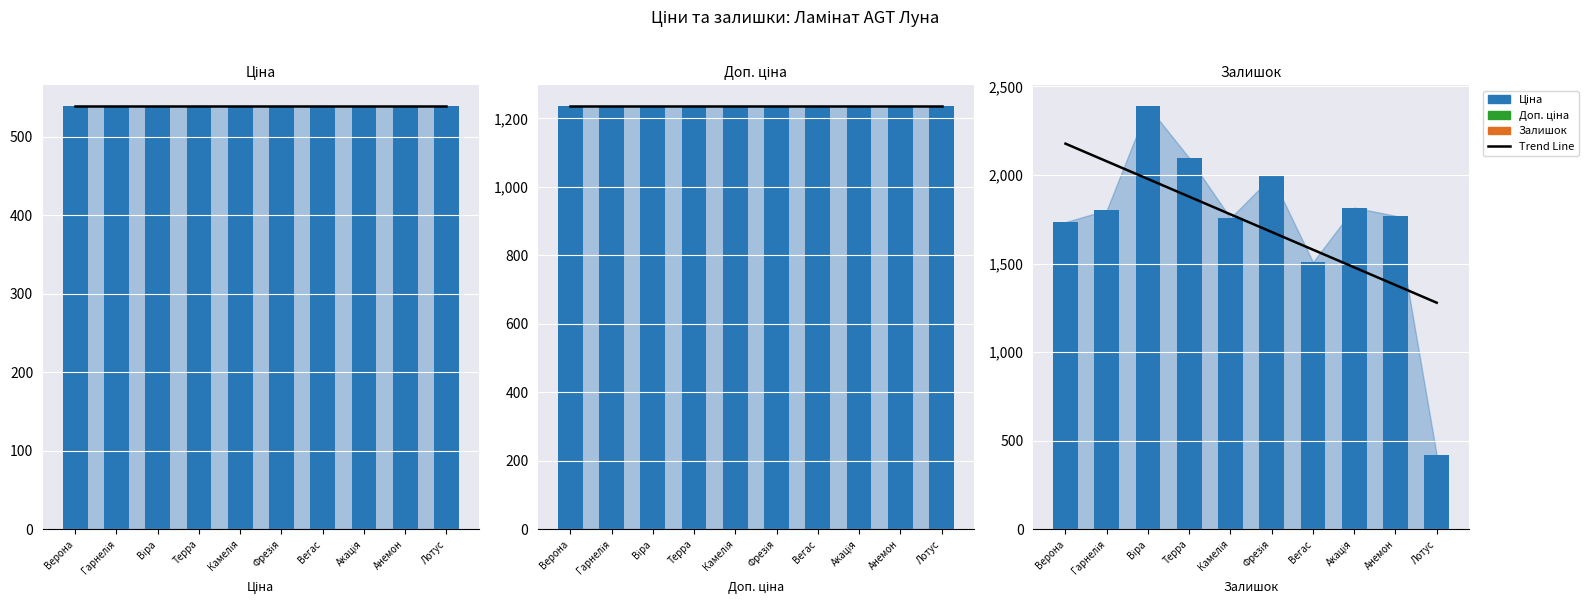

How many values in the Залишок series are below 1802?

5